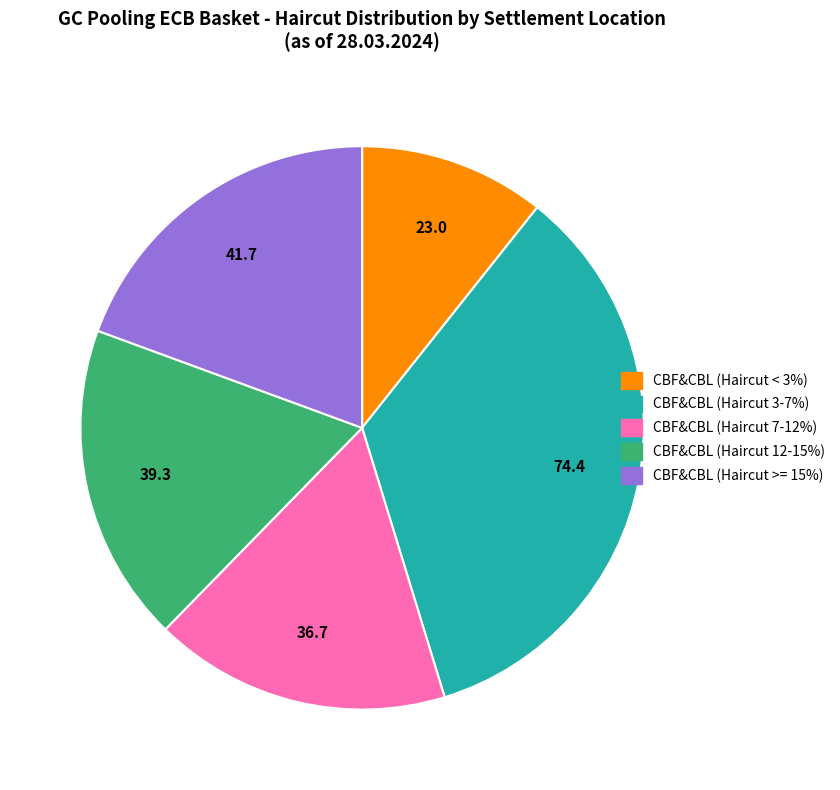

Is there any slice that represents more than half of the pie?

No